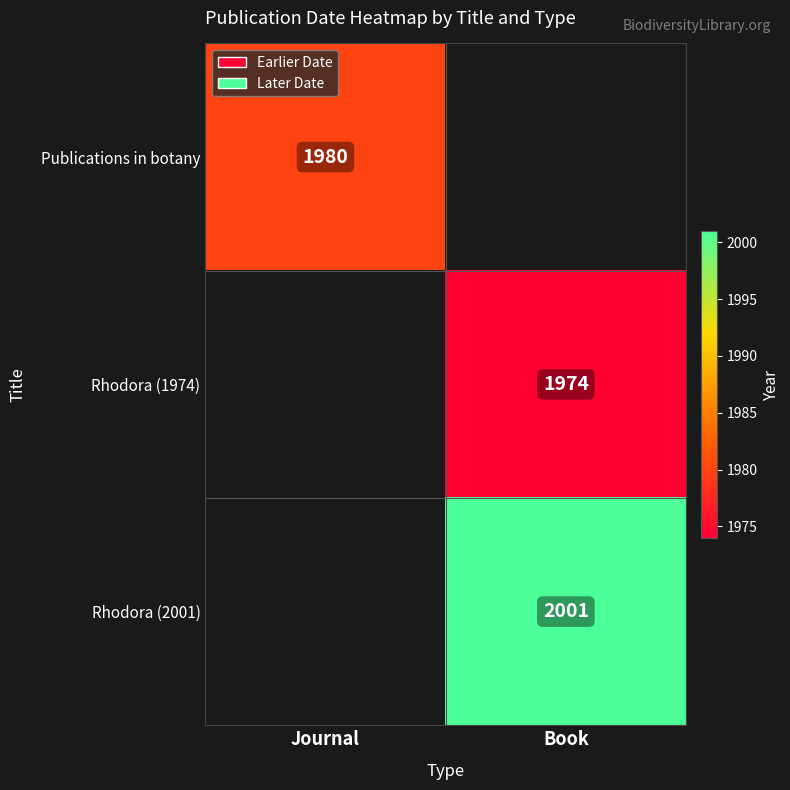

True or false: Rhodora (2001) has a value of 2001 at Book.

True